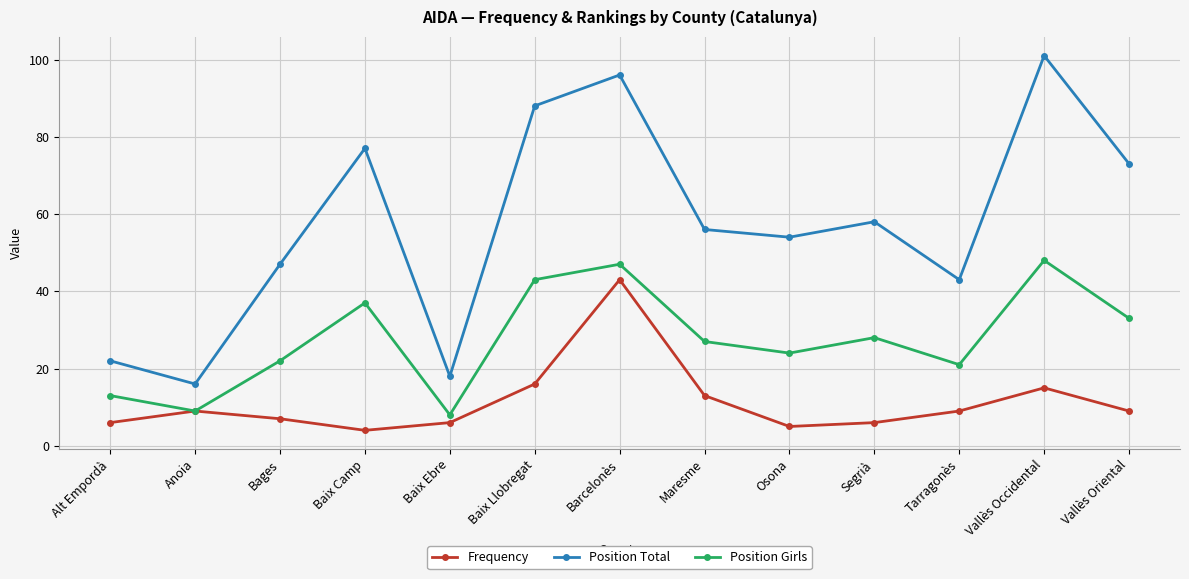

Rank the categories by Position Total value from lowest to highest.

Anoia, Baix Ebre, Alt Empordà, Tarragonès, Bages, Osona, Maresme, Segrià, Vallès Oriental, Baix Camp, Baix Llobregat, Barcelonès, Vallès Occidental